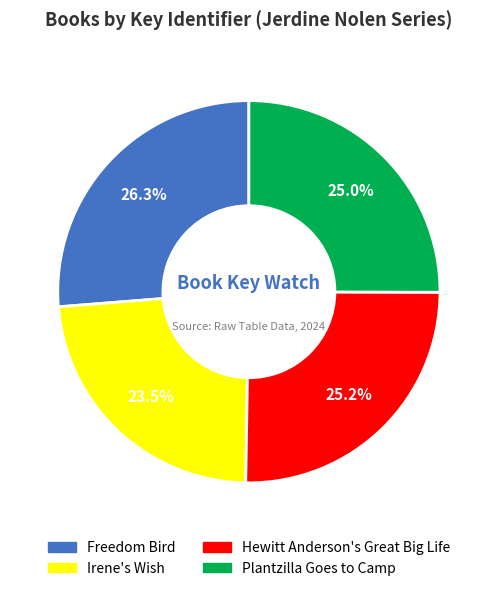

What is the ratio of the value at Irene's Wish to the value at Freedom Bird?

0.9